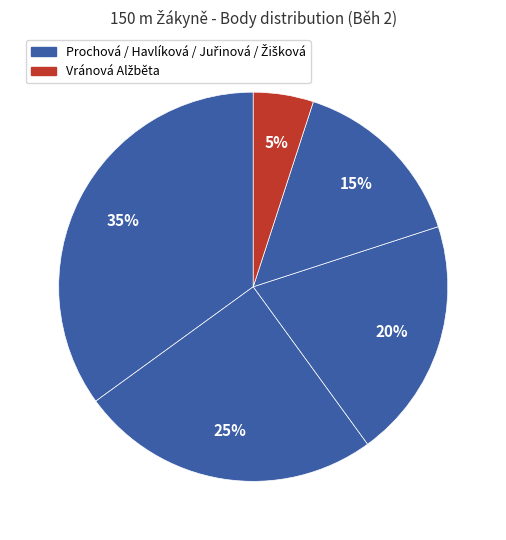

How many slices are in this pie chart?

5